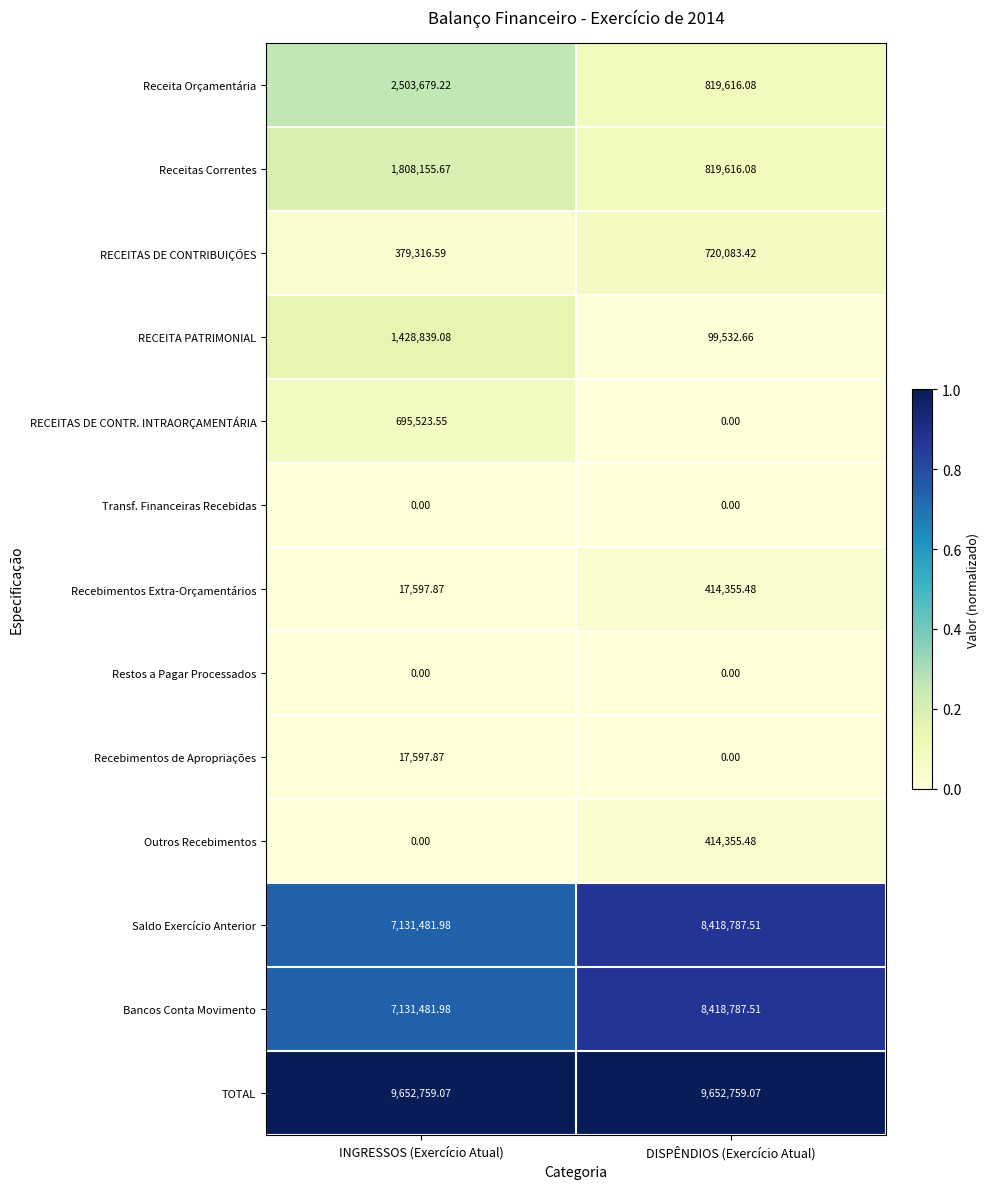

Between INGRESSOS (Exercício Atual) and DISPÊNDIOS (Exercício Atual), which series saw the biggest shift?

Receita Orçamentária